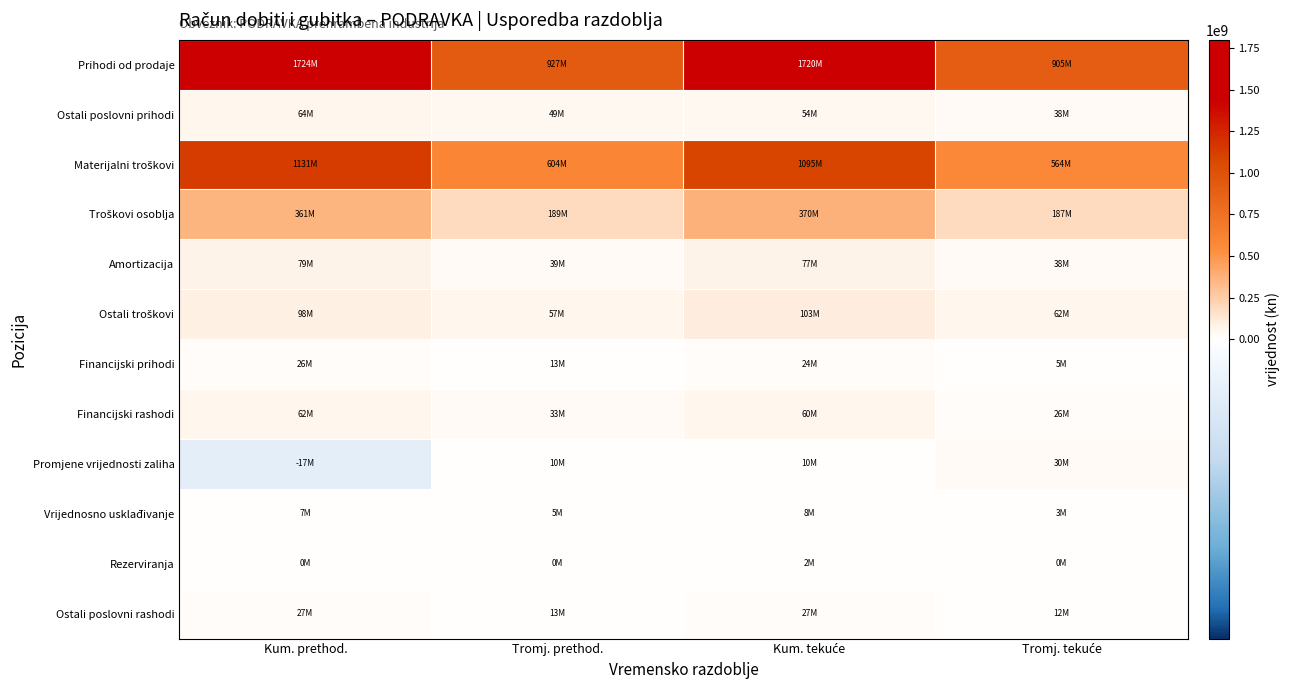

What is the difference between the highest and lowest values at Tromj. tekuće?

905101620